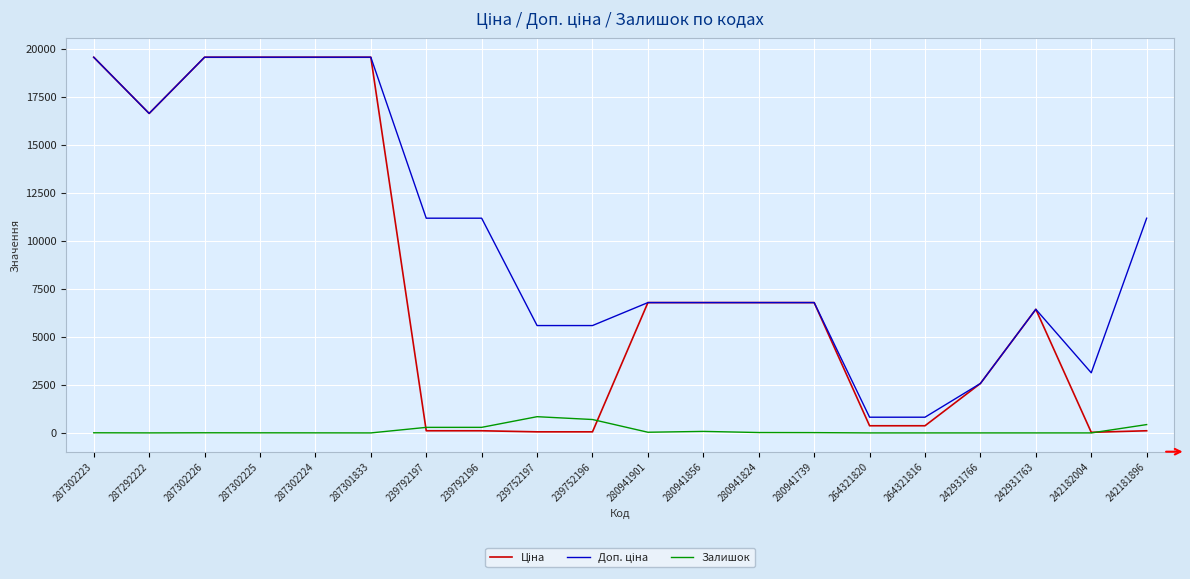

True or false: Залишок has a value of 0.0 at 242931763.

True